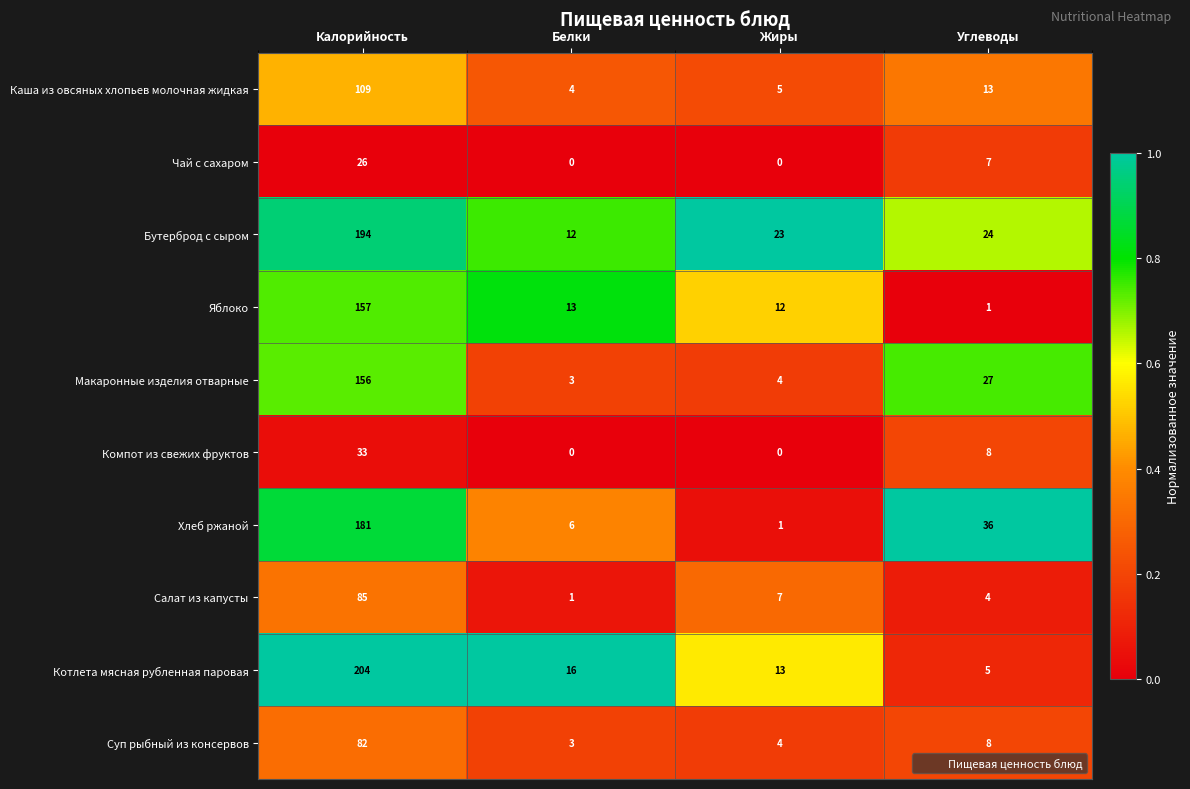

The value of Бутерброд с сыром at Жиры is 40. True or false?

False